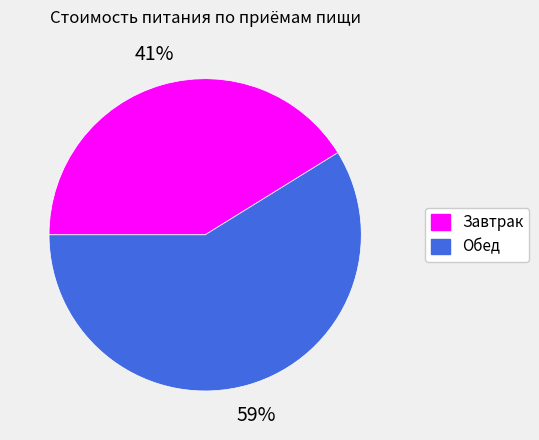

Rank the categories by value from highest to lowest.

Обед, Завтрак